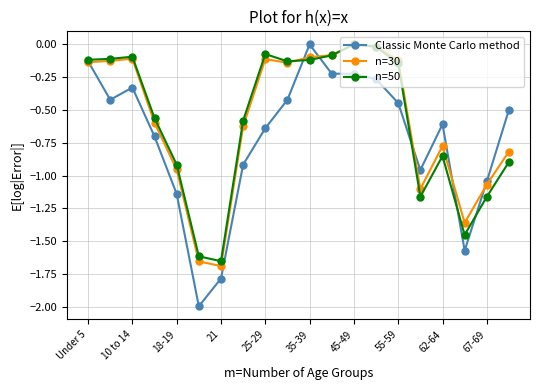

What is the difference between the second highest and second lowest values in the n=30 series?

1.6